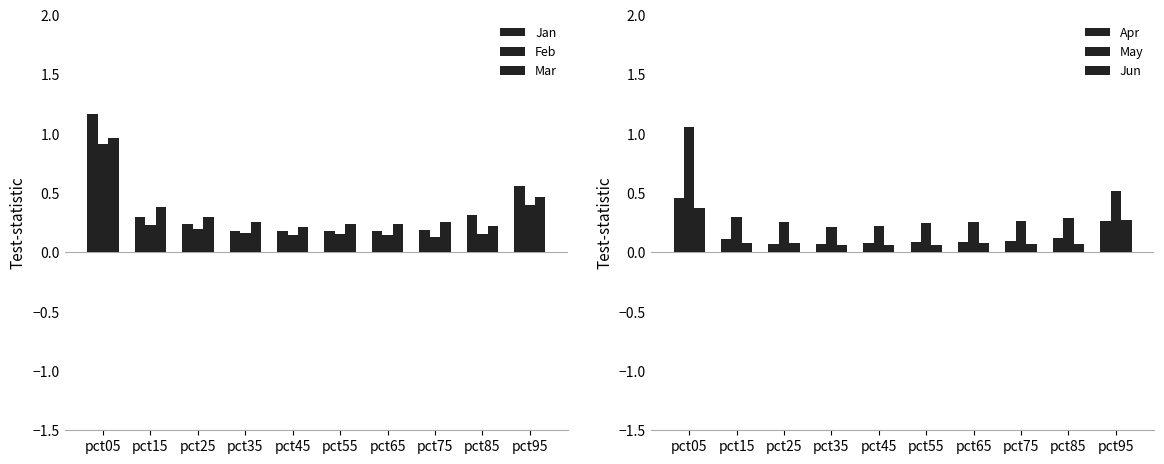

Does the chart contain any negative values?

No